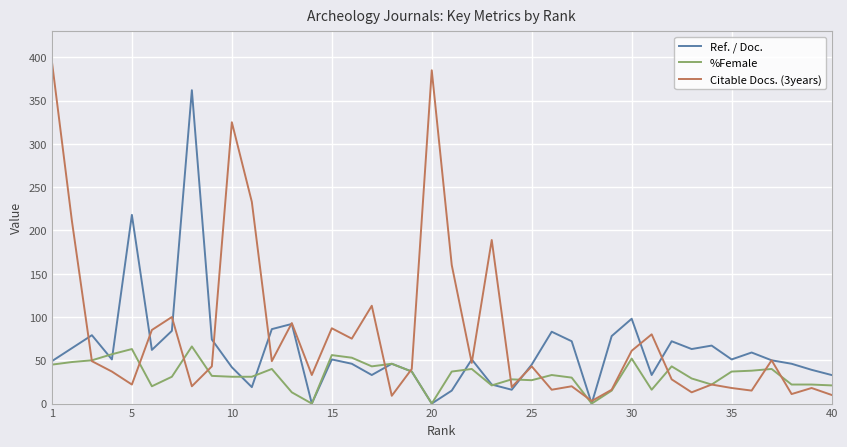

Which series has the widest spread of values?

Citable Docs. (3years)